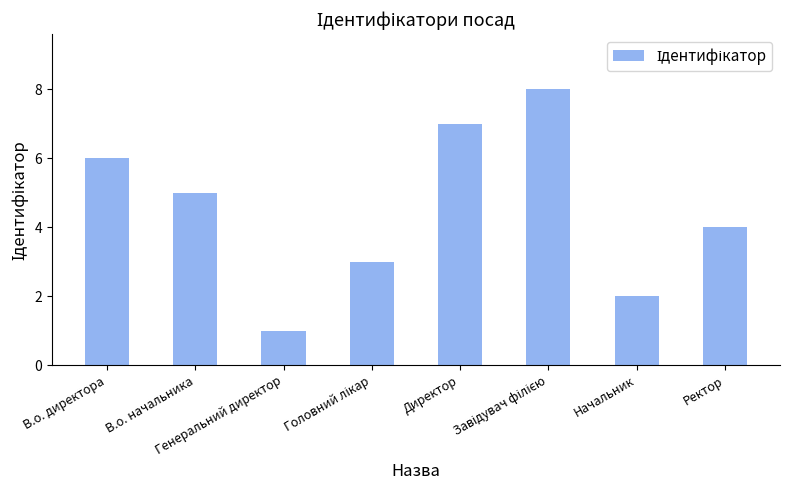

What is the smallest value displayed?

1